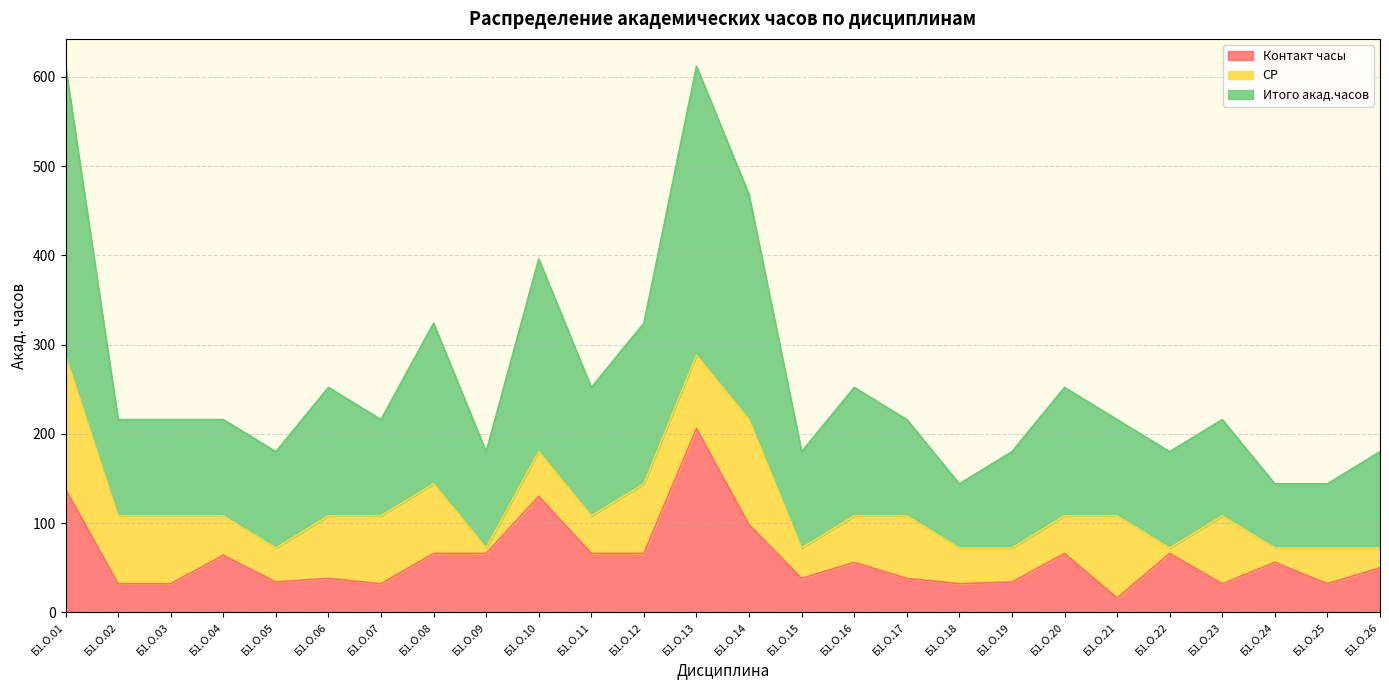

What is the highest value of the Итого акад.часов series?

612